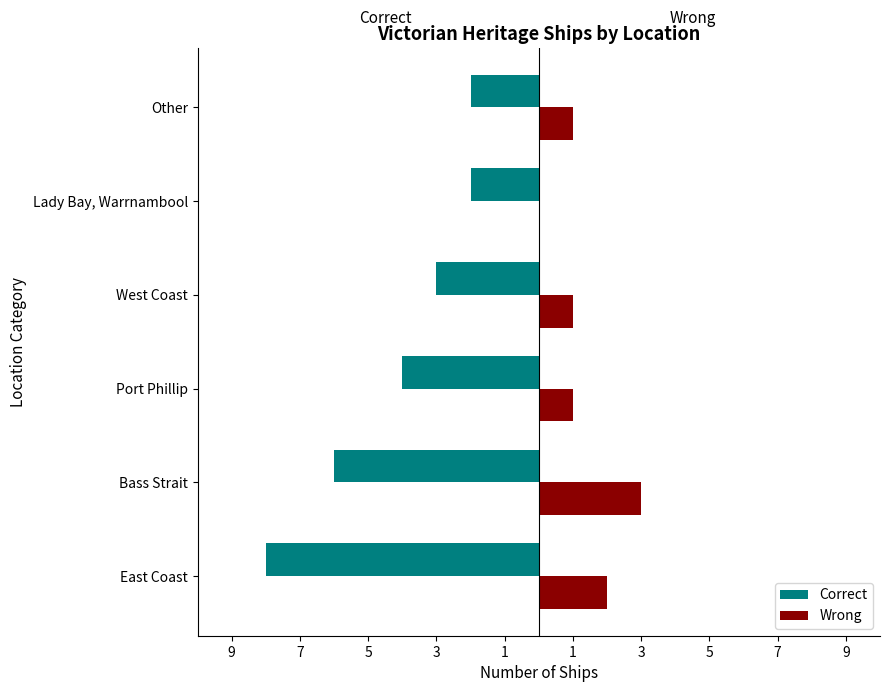

What are all the series names shown in the legend?

Correct, Wrong